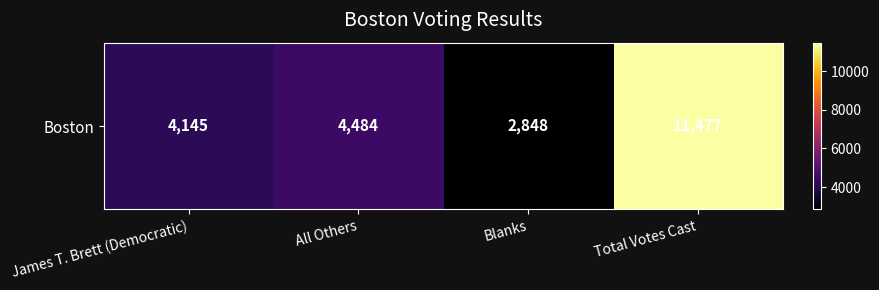

Reading left to right, transcribe all the data shown in this chart.

James T. Brett (Democratic)=4145	All Others=4484	Blanks=2848	Total Votes Cast=11477